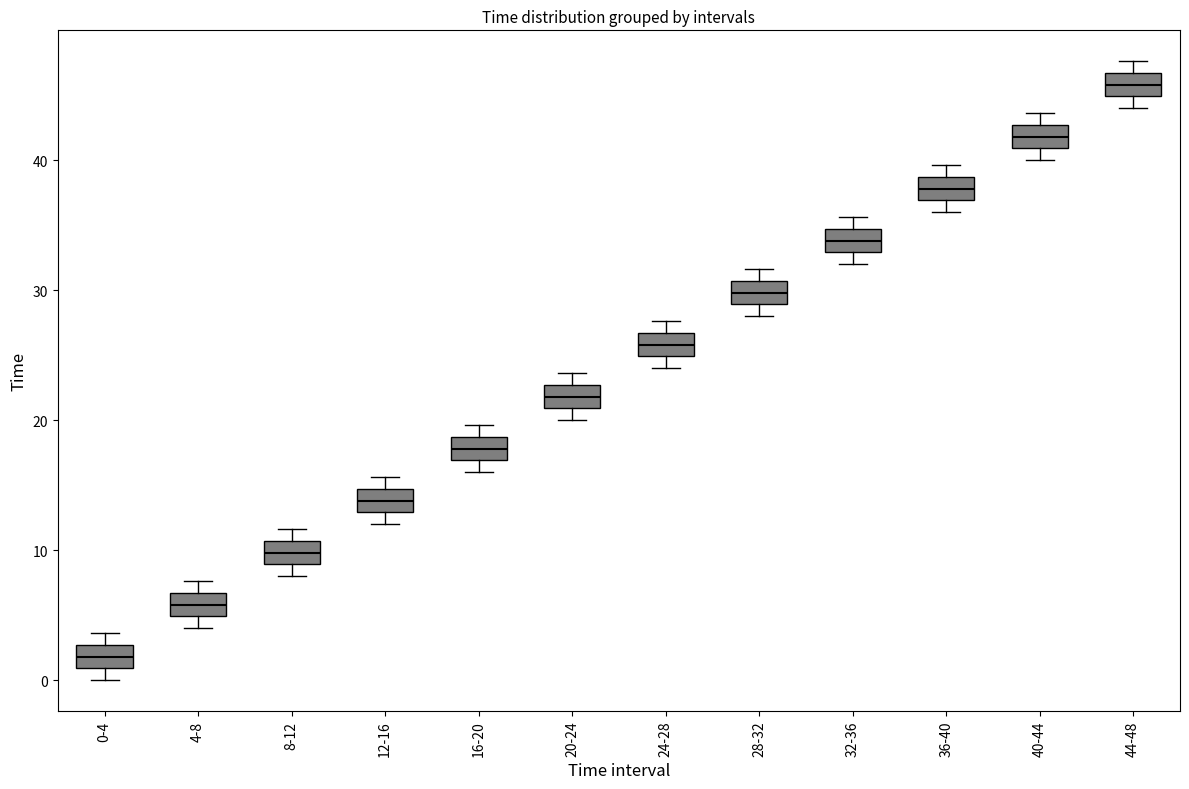

Where is the upper edge of the box for 32-36 on the y-axis? The values are not printed on the chart, so give them approximately, as read against the axis.

35